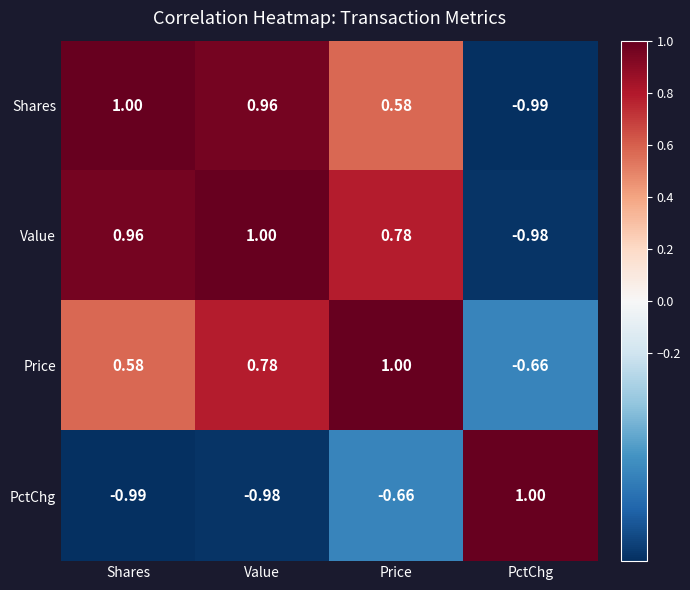

At which label does Shares reach its minimum?

PctChg